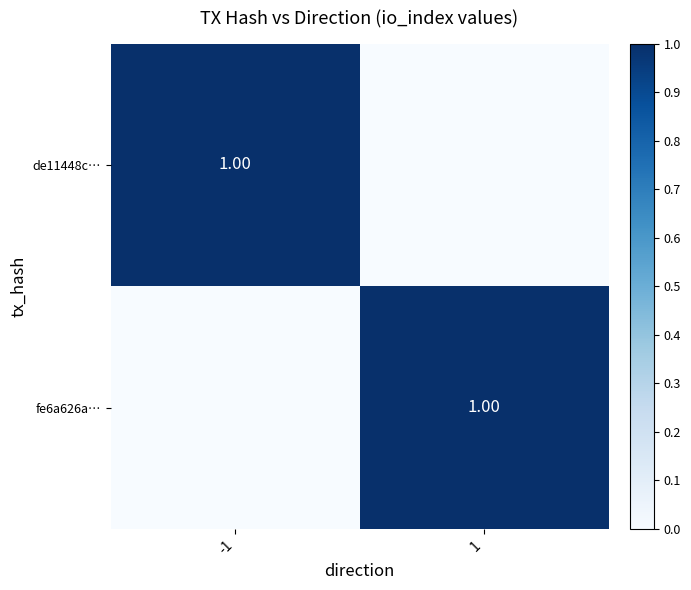

At which category is the sum across all series the highest?

-1